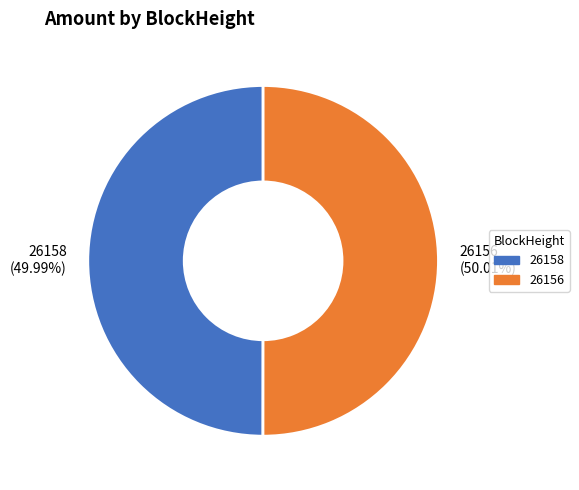

Does any single category account for the majority?

Yes